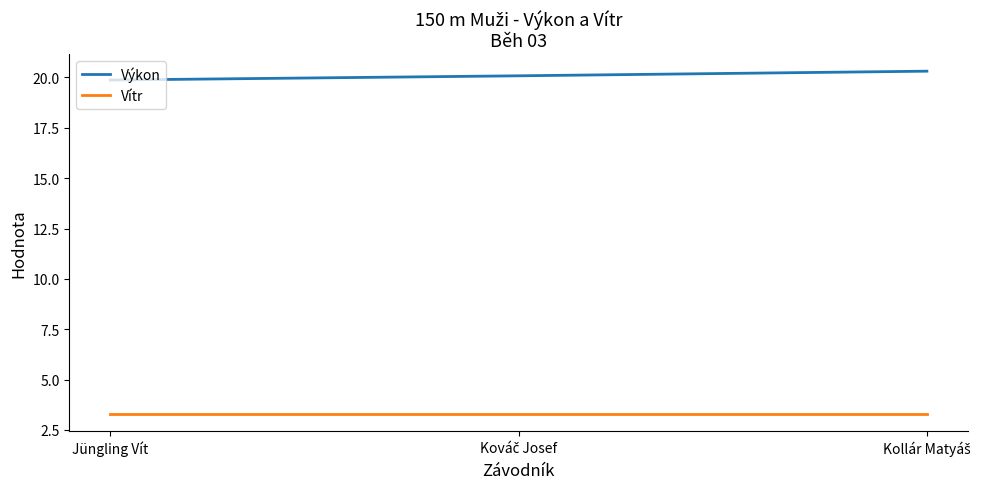

Rank the series by their maximum value, from lowest to highest.

Vítr, Výkon